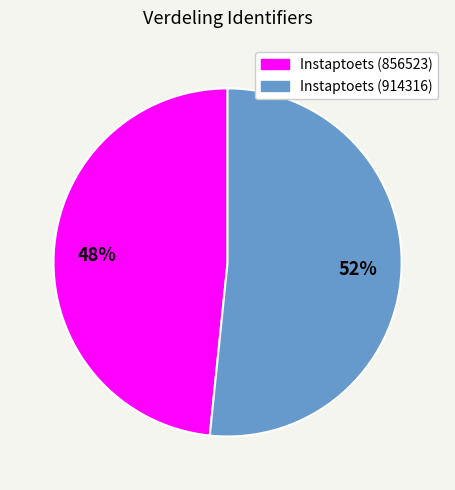

Is the sum of Instaptoets (856523) and Instaptoets (914316) greater than half?

Yes